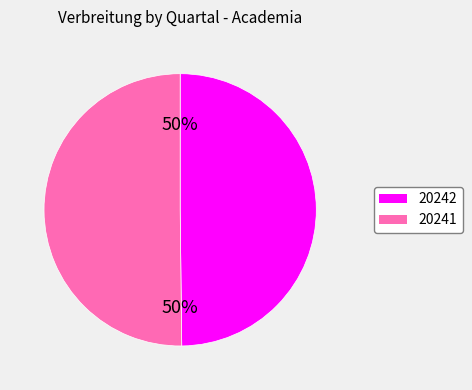

Do 20242 and 20241 together represent more than half of the pie?

Yes